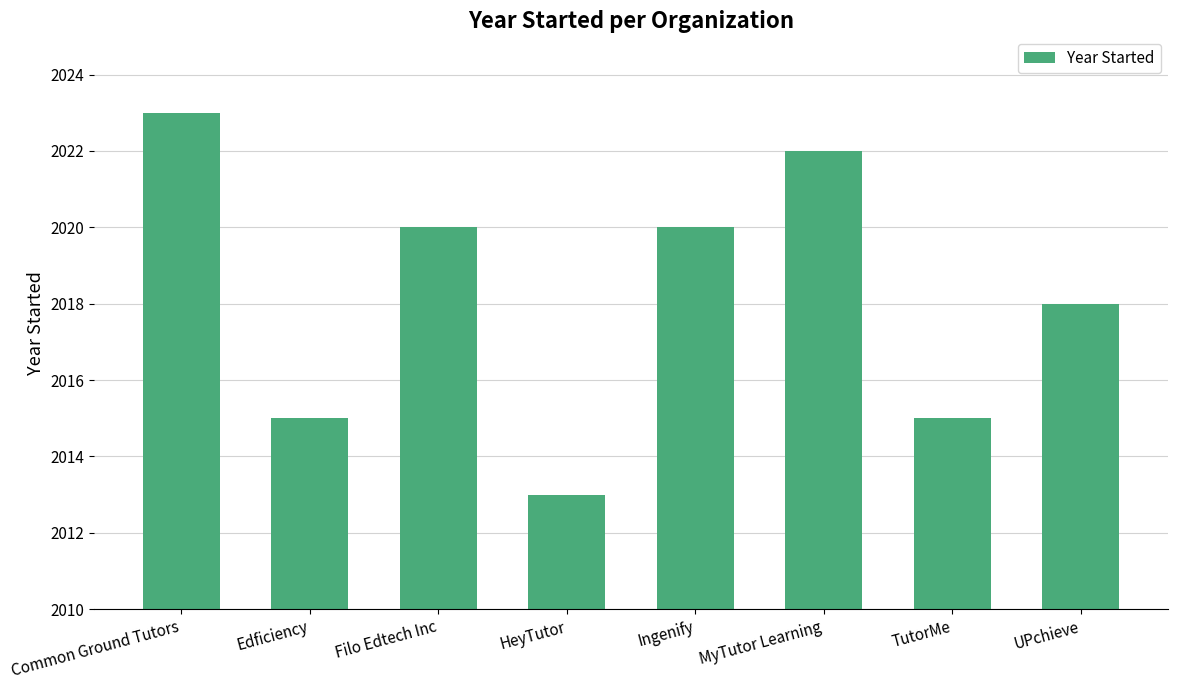

What is the change in value from Ingenify to TutorMe?

-5